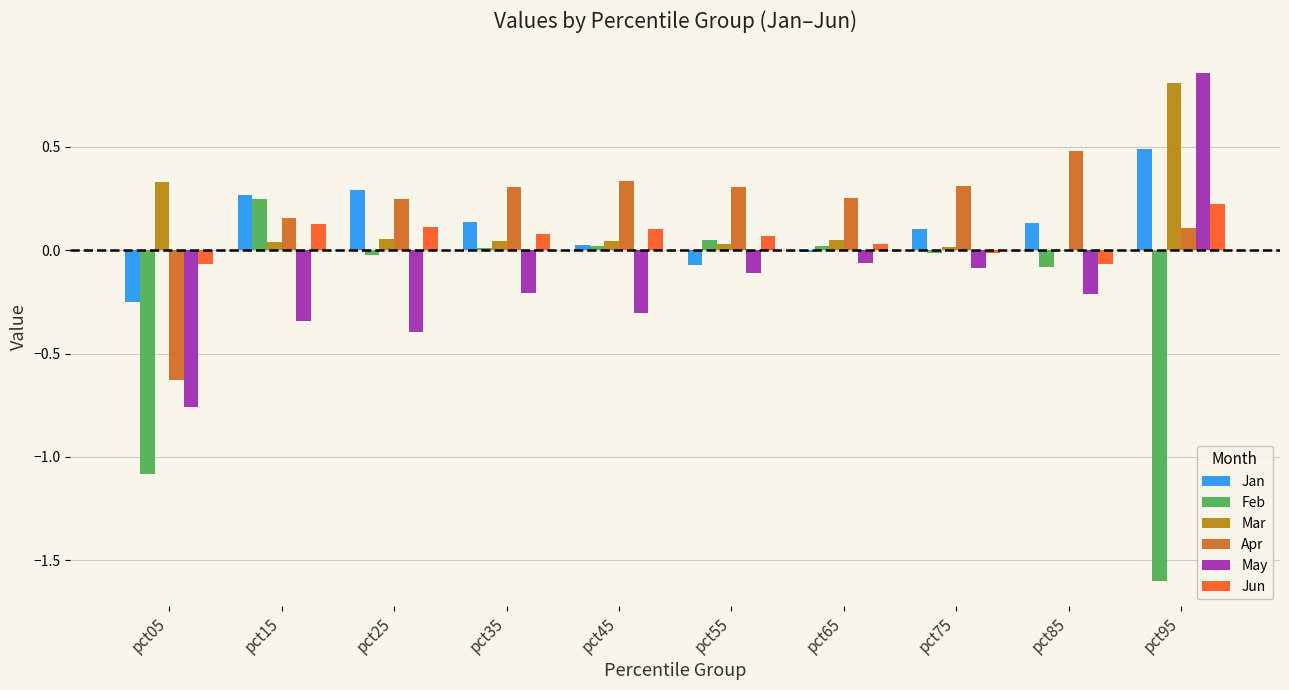

The Jan series shows 0.3 at pct25. True or false?

True